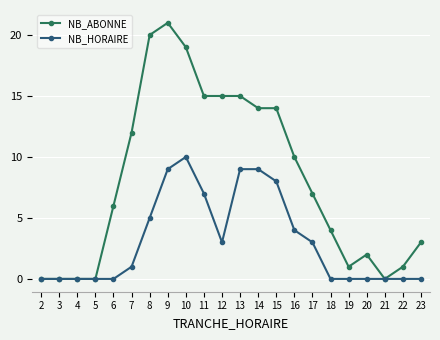

Which category has the highest value across all series?

9